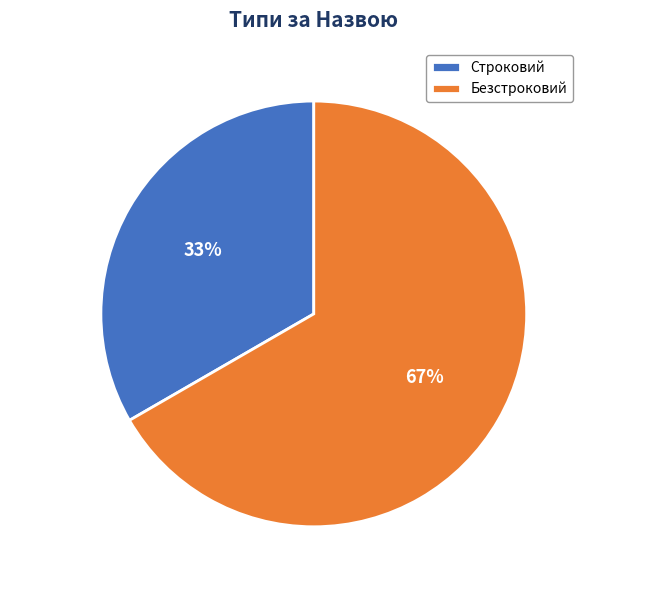

Does Безстроковий account for over 50% of the chart?

Yes